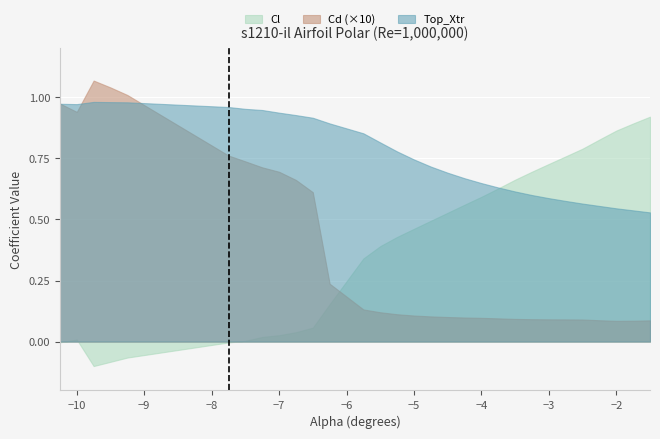

What position from the left is -2.0?

28